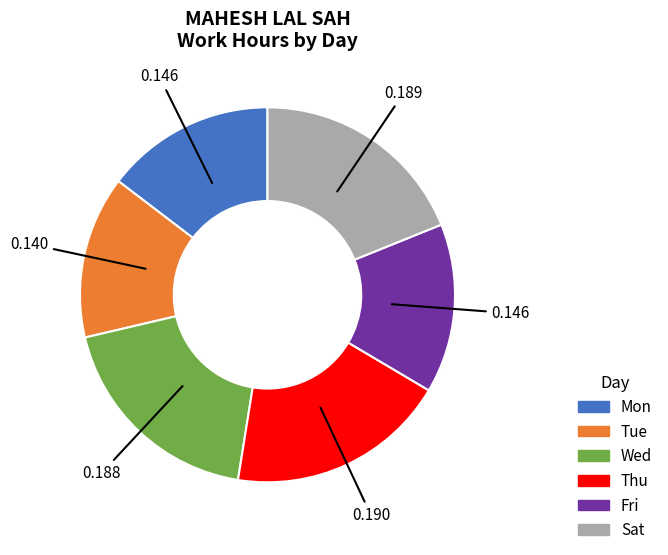

Is there any slice that represents more than half of the pie?

No